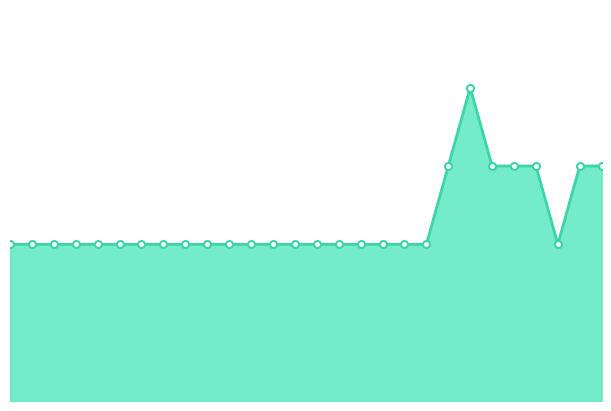

What is the label of the 1st point from the left?

д.1